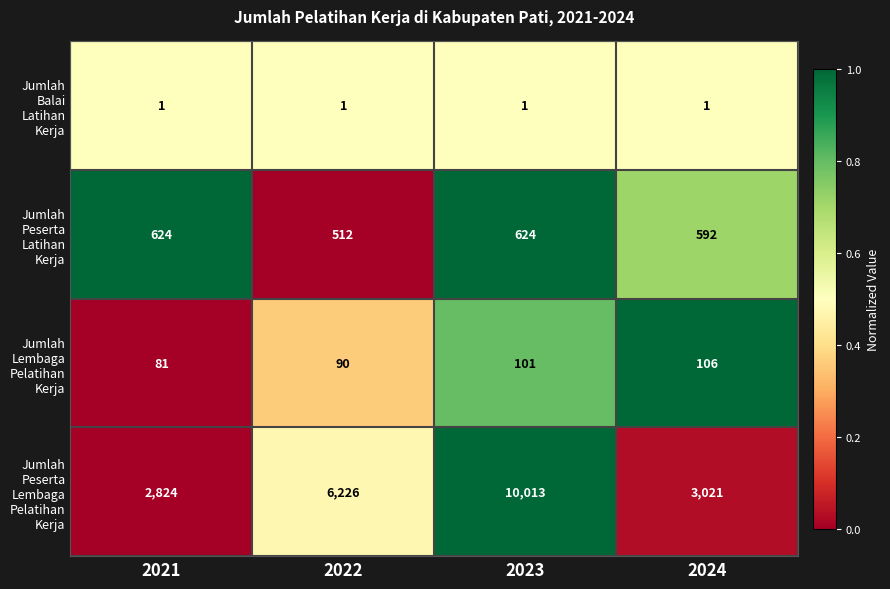

At which category is the sum across all series the highest?

2023